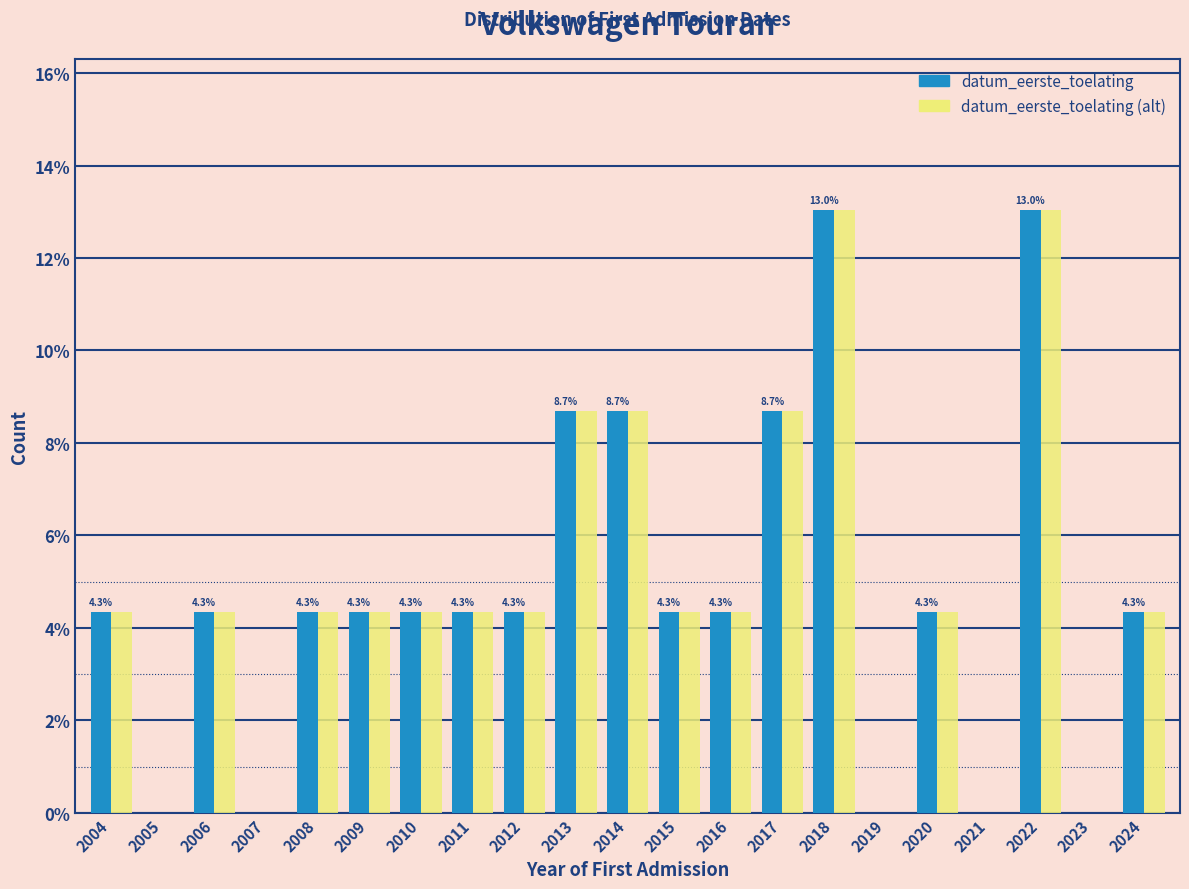

Where does the datum_eerste_toelating (alt) series first go above 4?

2004